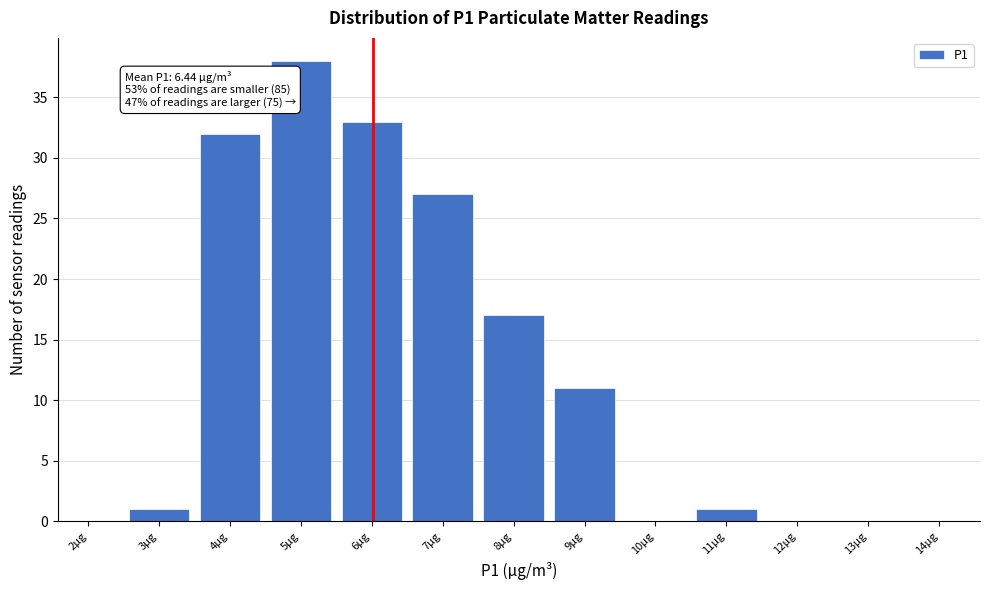

Reading left to right, extract all data points from this chart.

2µg=0	3µg=1	4µg=32	5µg=38	6µg=33	7µg=27	8µg=17	9µg=11	10µg=0	11µg=1	12µg=0	13µg=0	14µg=0